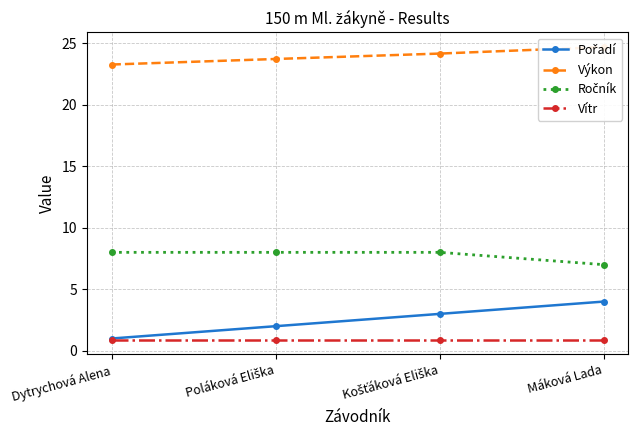

What is the label of the 4th point from the right?

Dytrychová Alena